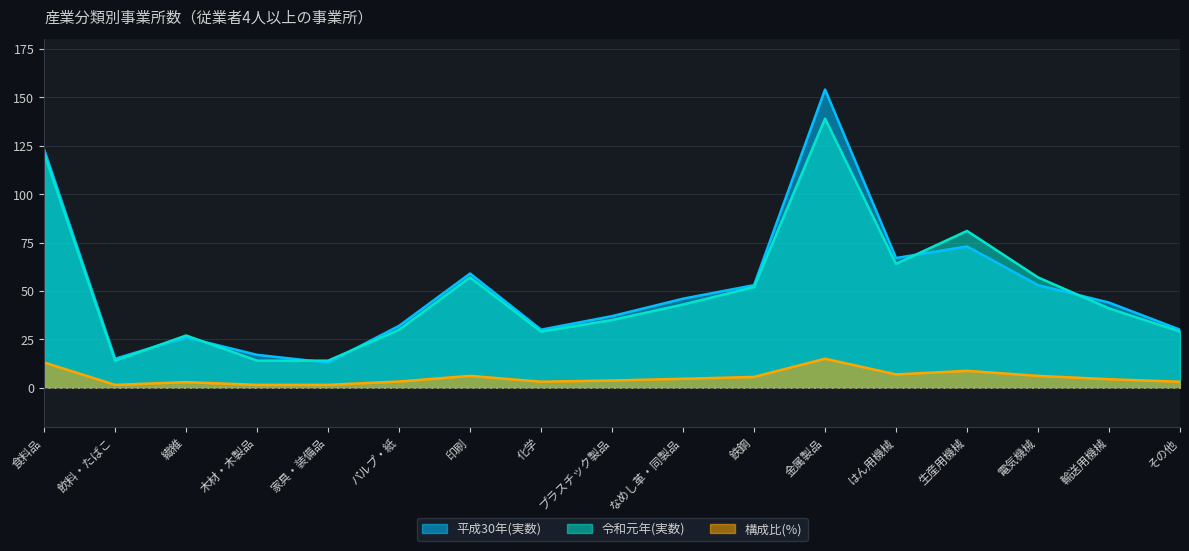

What is the greatest value displayed?

154.0